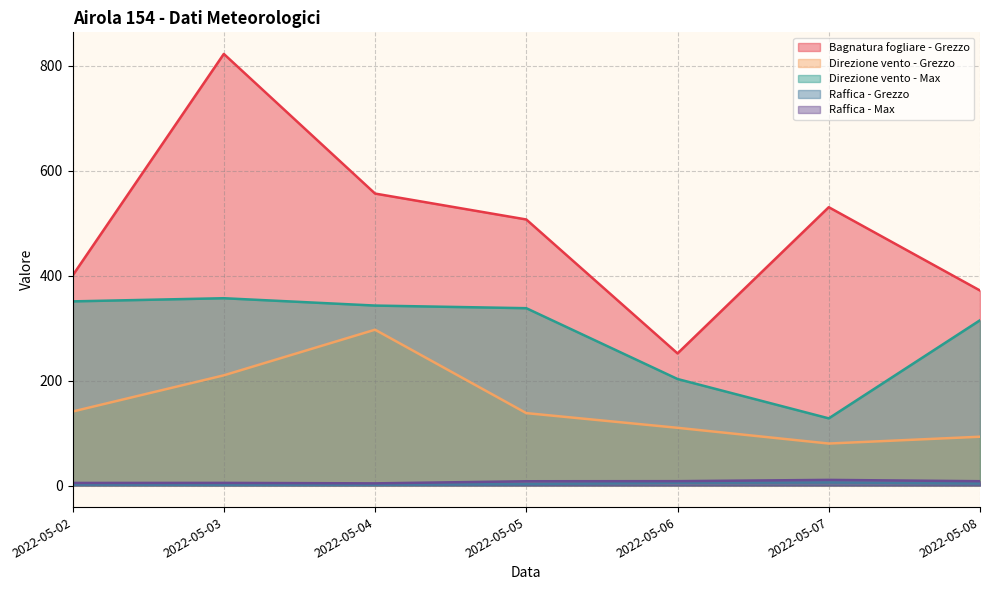

True or false: Direzione vento - Max and Raffica - Grezzo cross at least once.

False